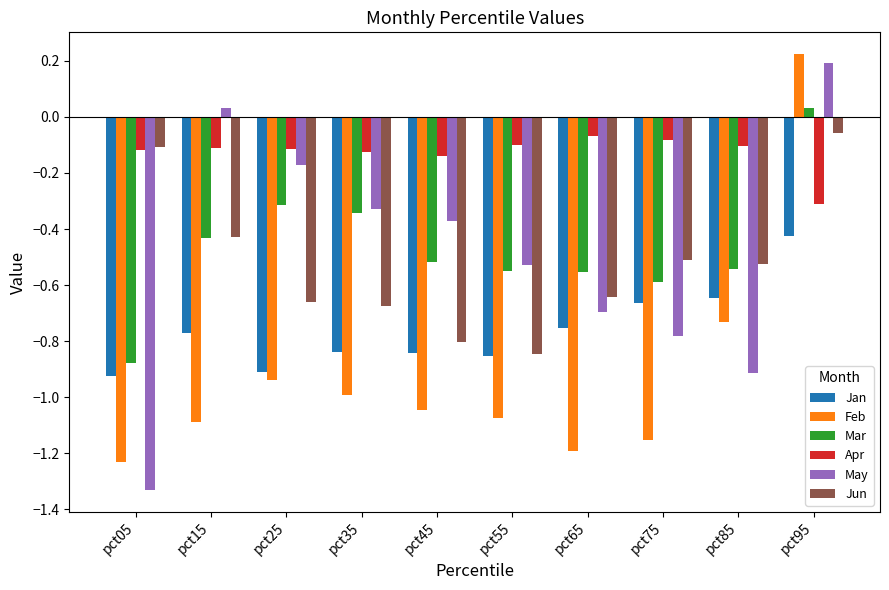

What are all the series names shown in the legend?

Jan, Feb, Mar, Apr, May, Jun